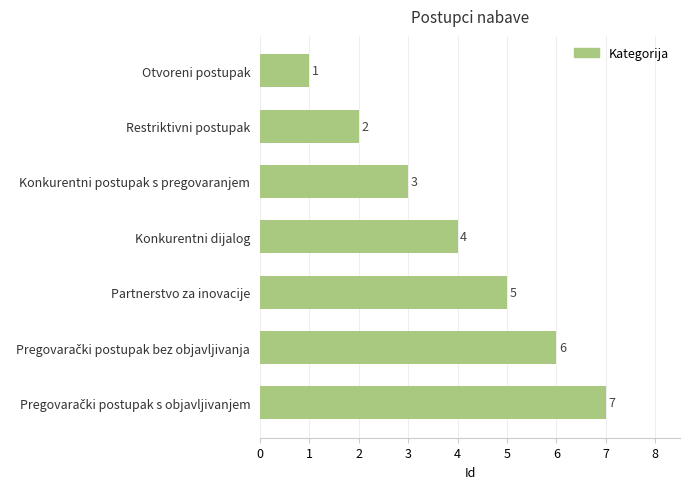

The value at Otvoreni postupak is 0. True or false?

False